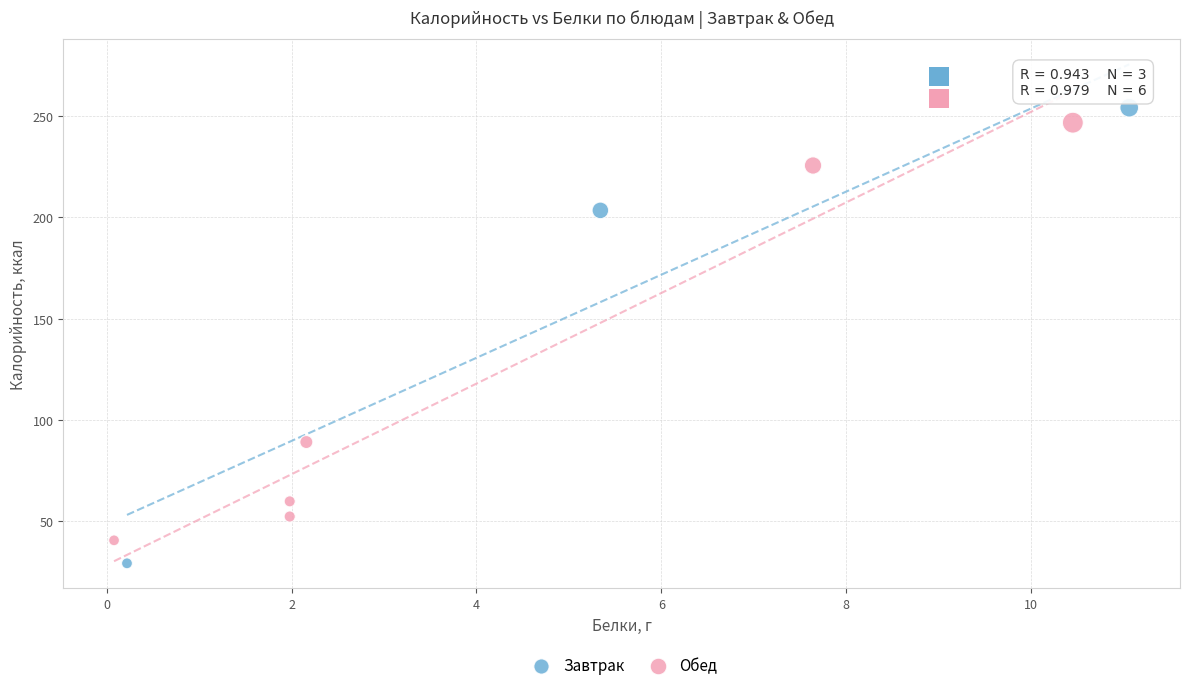

What are all the series names shown in the legend?

Завтрак, Обед